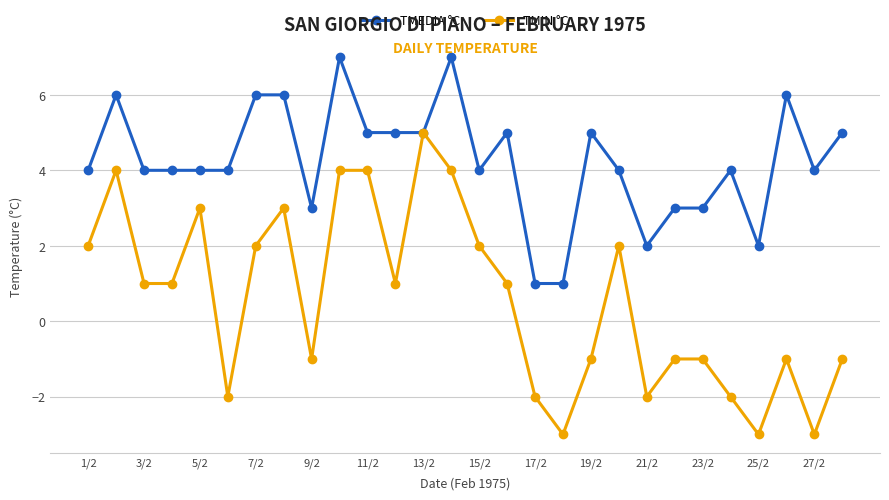

What is the maximum value for TMEDIA °C?

7